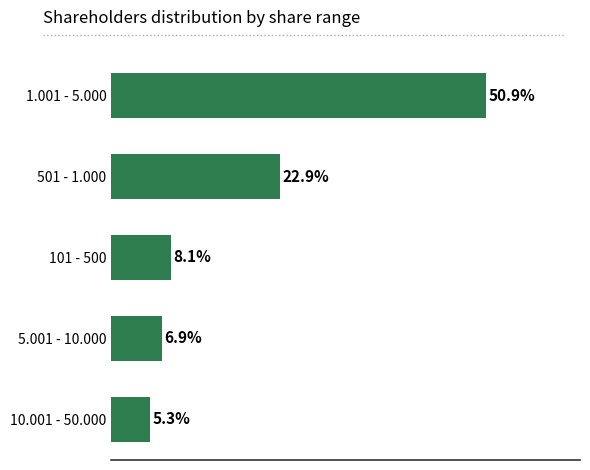

Which has a higher value, 501 - 1.000 or 1.001 - 5.000?

1.001 - 5.000